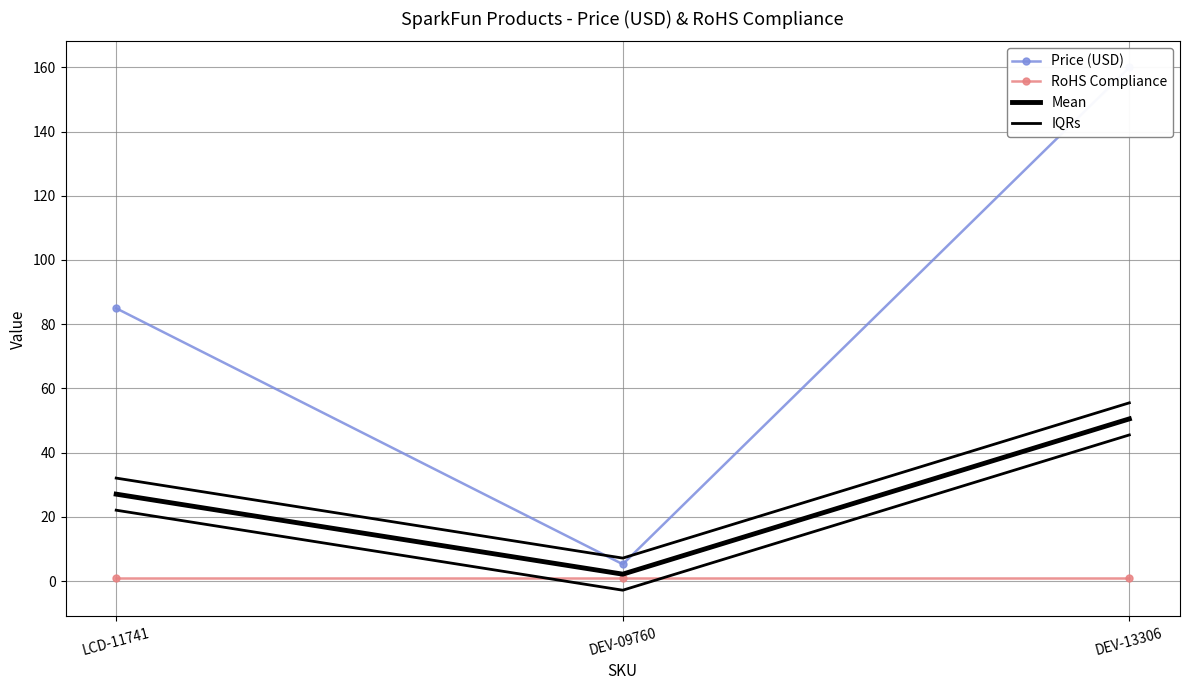

Reading left to right, what are all the values shown in this chart?

Price (USD): 85.0	5.2	159.9
RoHS Compliance: 1.0	1.0	1.0
Mean: 27.1	2.1	50.5
IQRs: 32.1	7.1	55.5